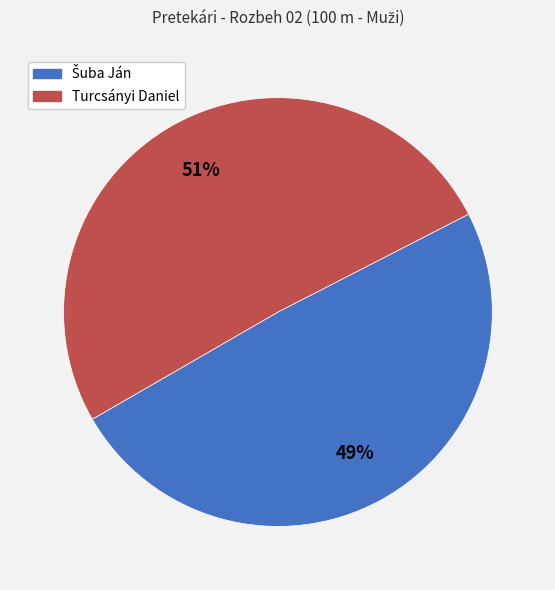

Is Turcsányi Daniel the majority of the pie?

Yes